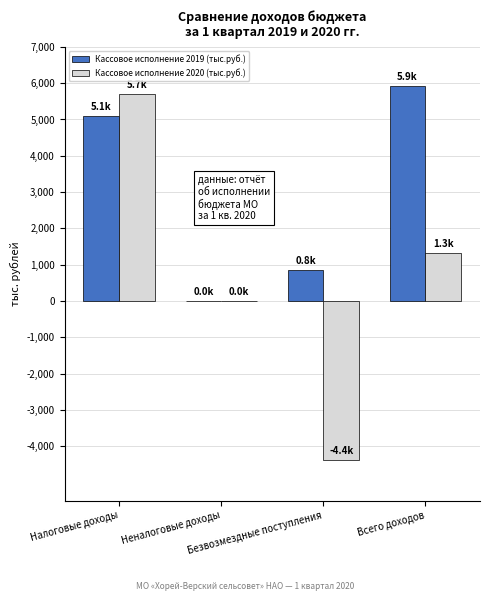

The Кассовое исполнение 2019 (тыс.руб.) series shows 3224.9 at Неналоговые доходы. True or false?

False